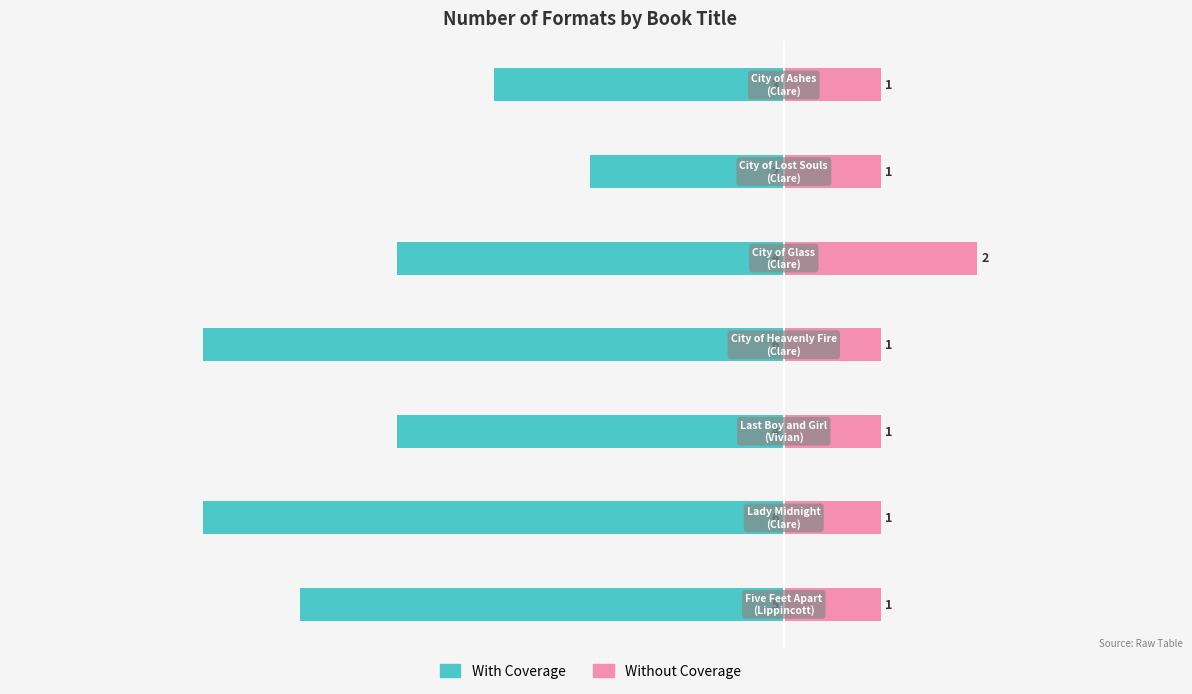

What is the value of the With Coverage bar at the 3rd from the left?

-4